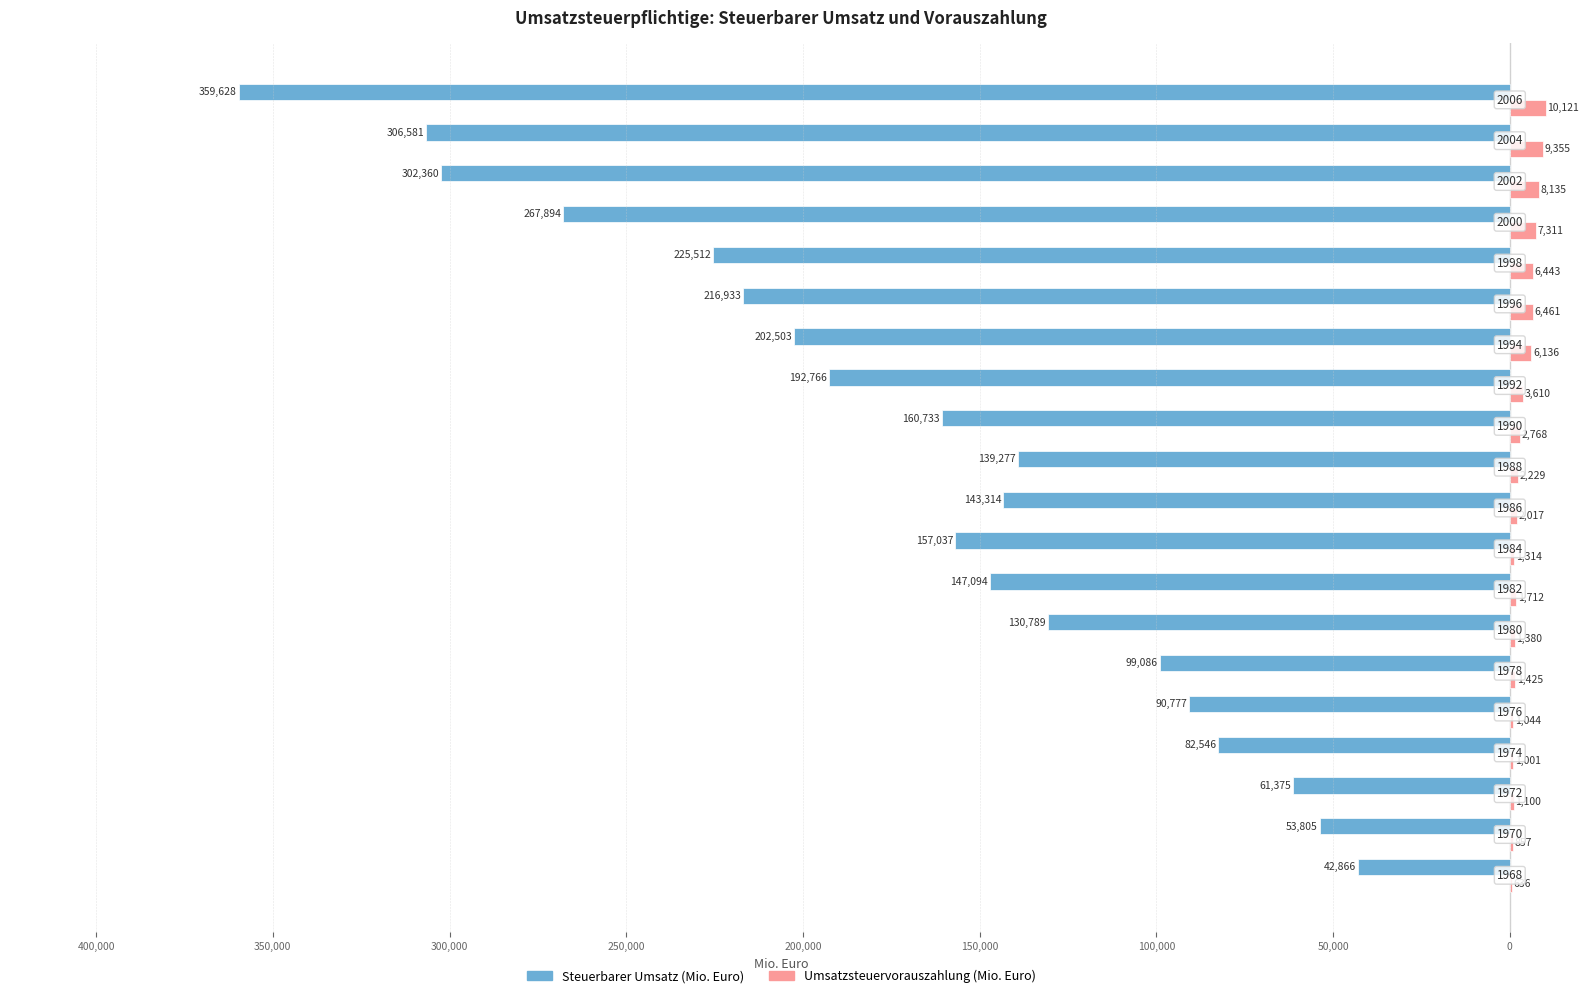

What are all the series names shown in the legend?

Steuerbarer Umsatz (Mio. Euro), Umsatzsteuervorauszahlung (Mio. Euro)